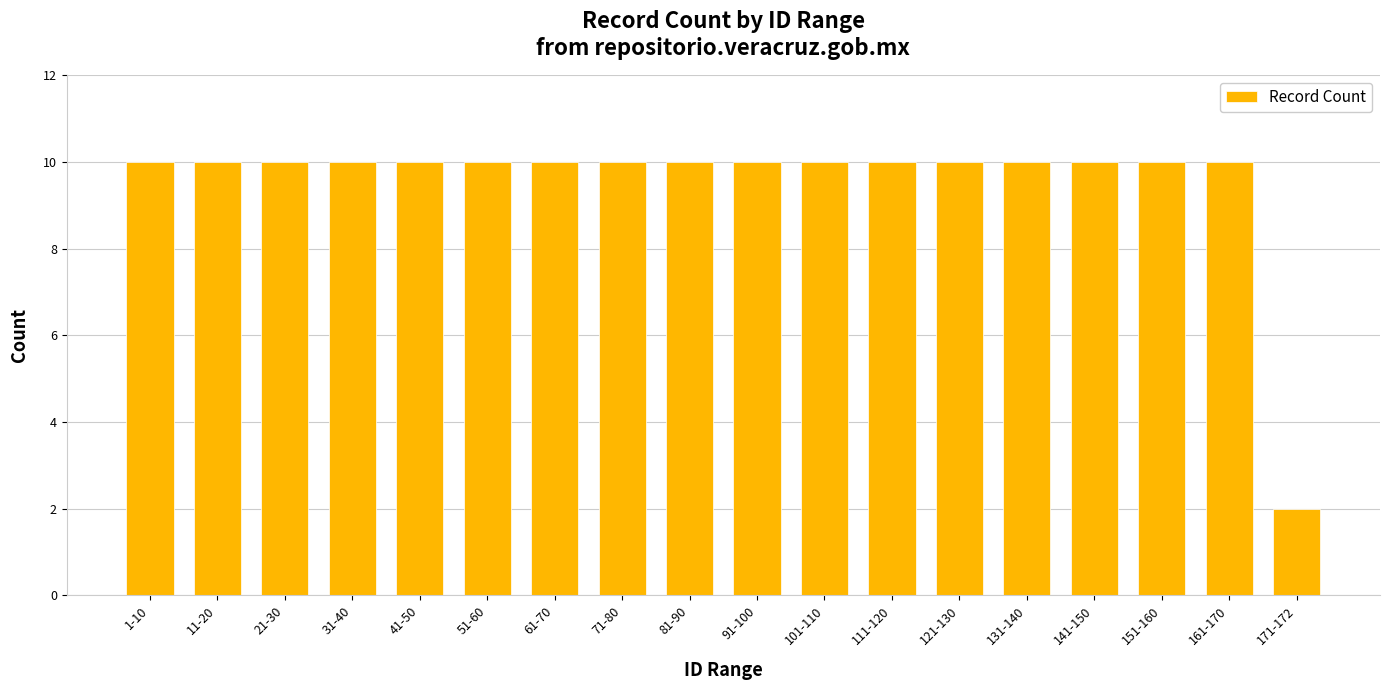

What is the ratio of the value at 151-160 to the value at 171-172?

5.0